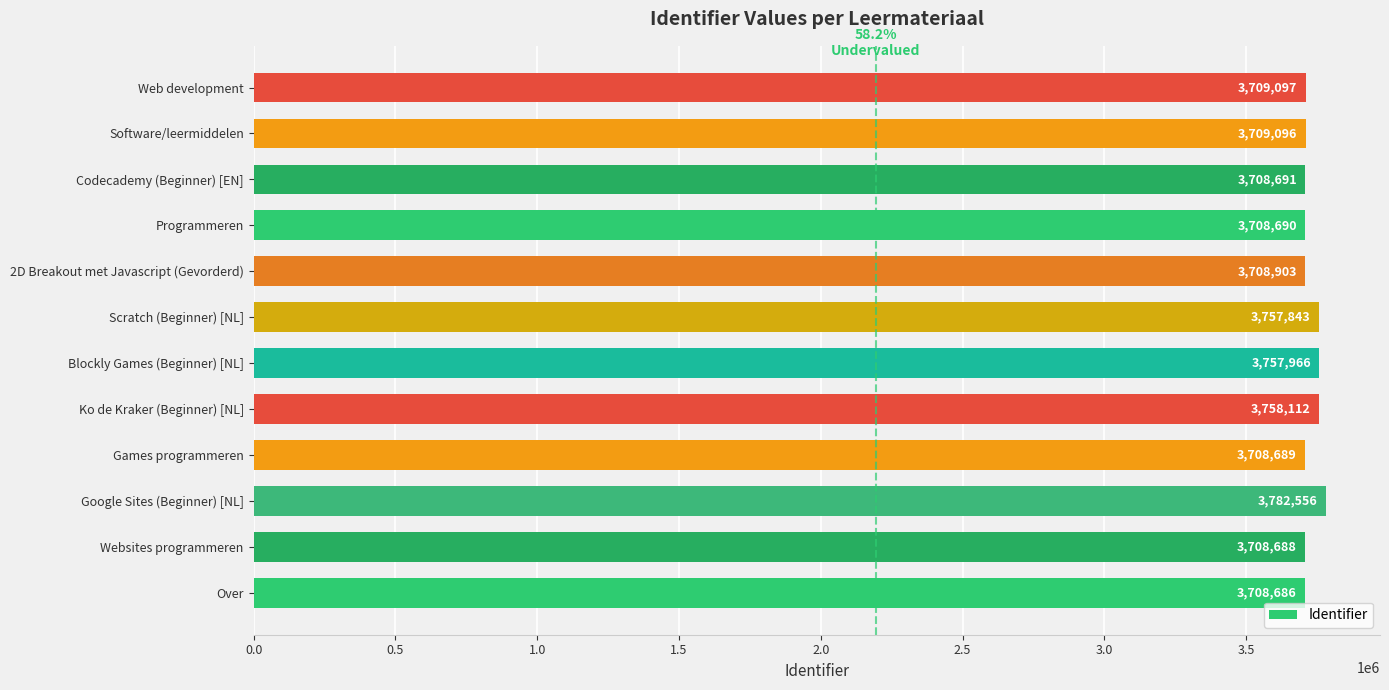

At which label is the value closest to 3745621?

Scratch (Beginner) [NL]